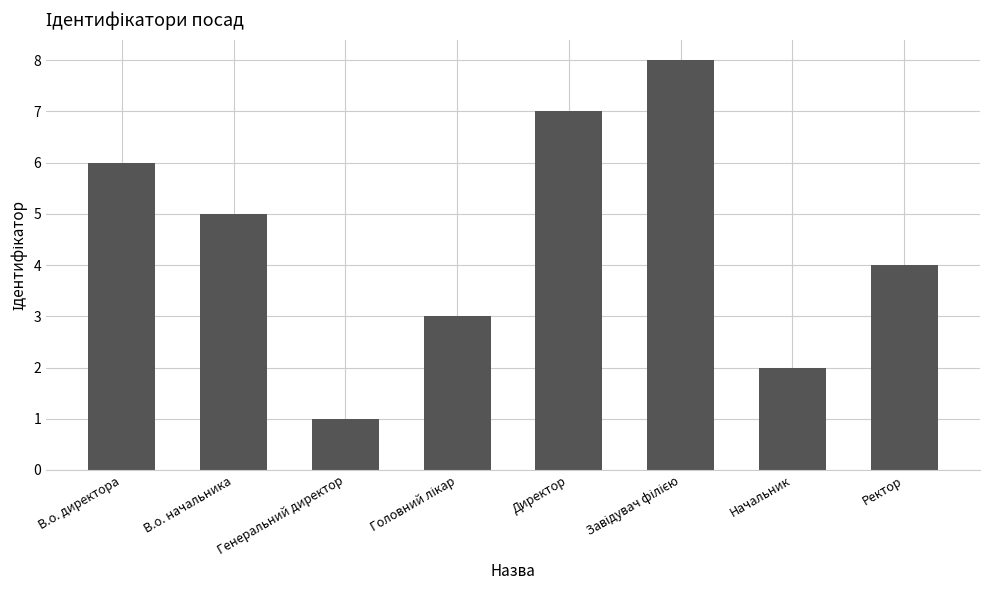

What is the sum of all values?

36